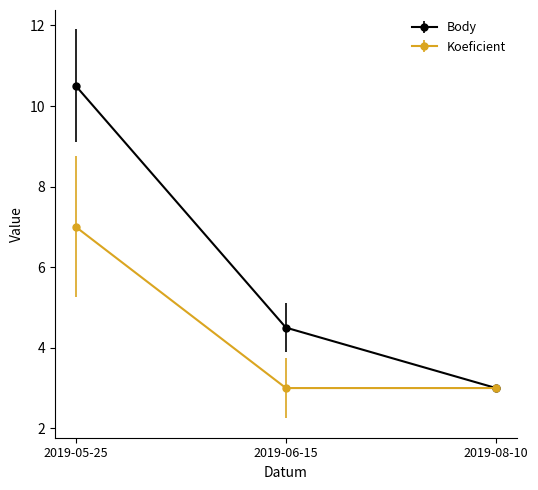

The Body series shows 5.5 at 2019-05-25. True or false?

False